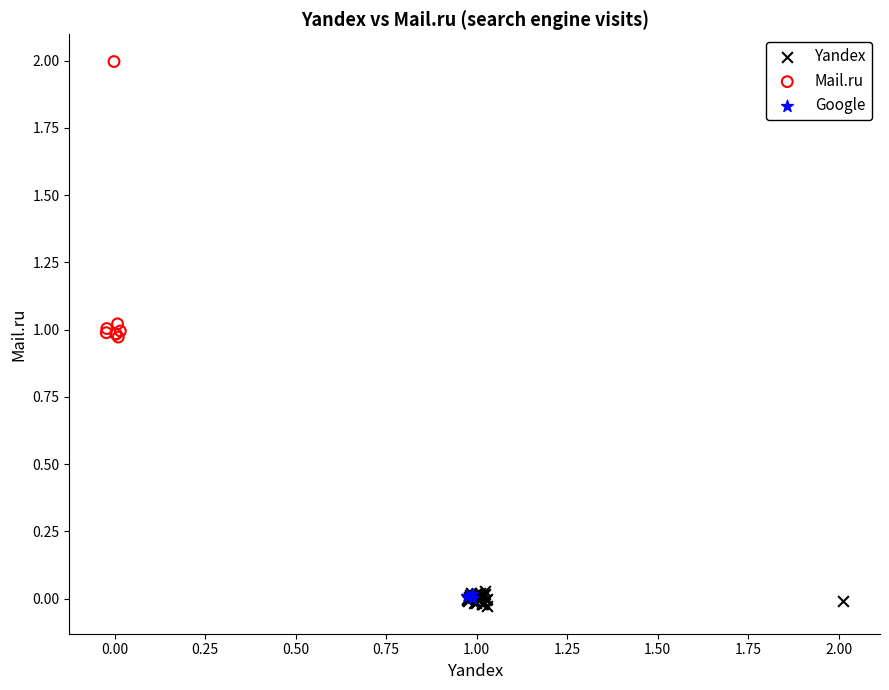

Which series contains the highest Y value?

Mail.ru